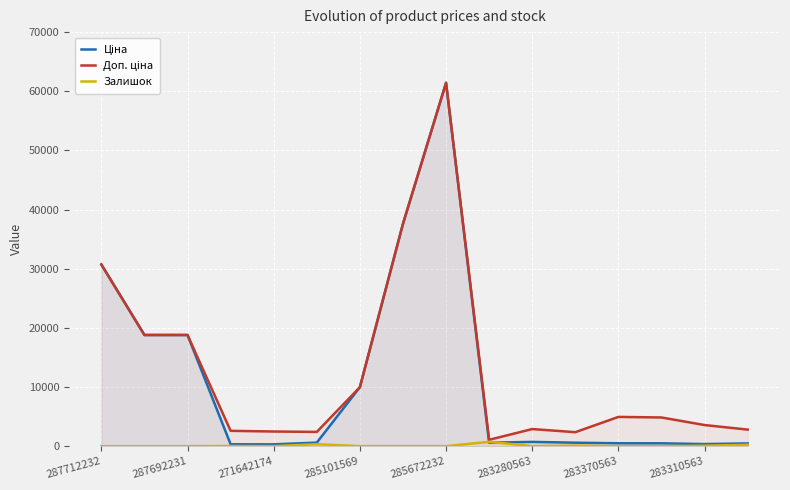

Is it true that Залишок equals 11.0 at 283280563?

True